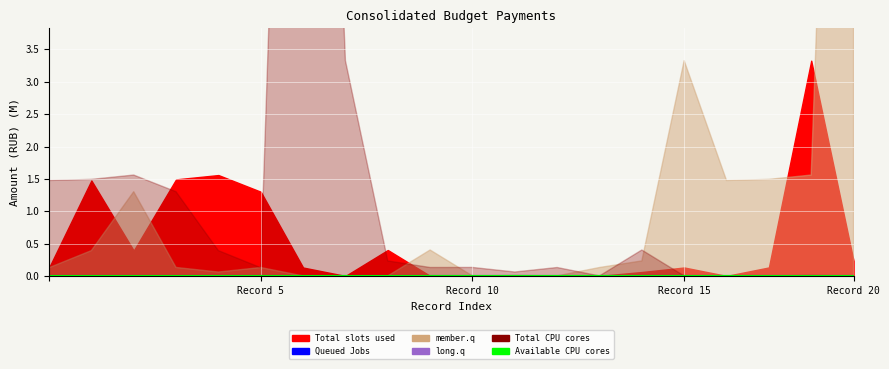

What is the difference between the Total CPU cores values at 19 and 11?

123528.8